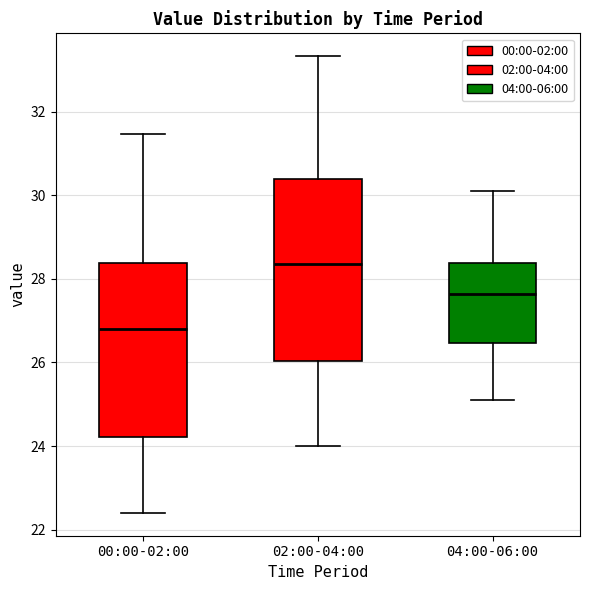

Which box's median line is the lowest?

00:00-02:00